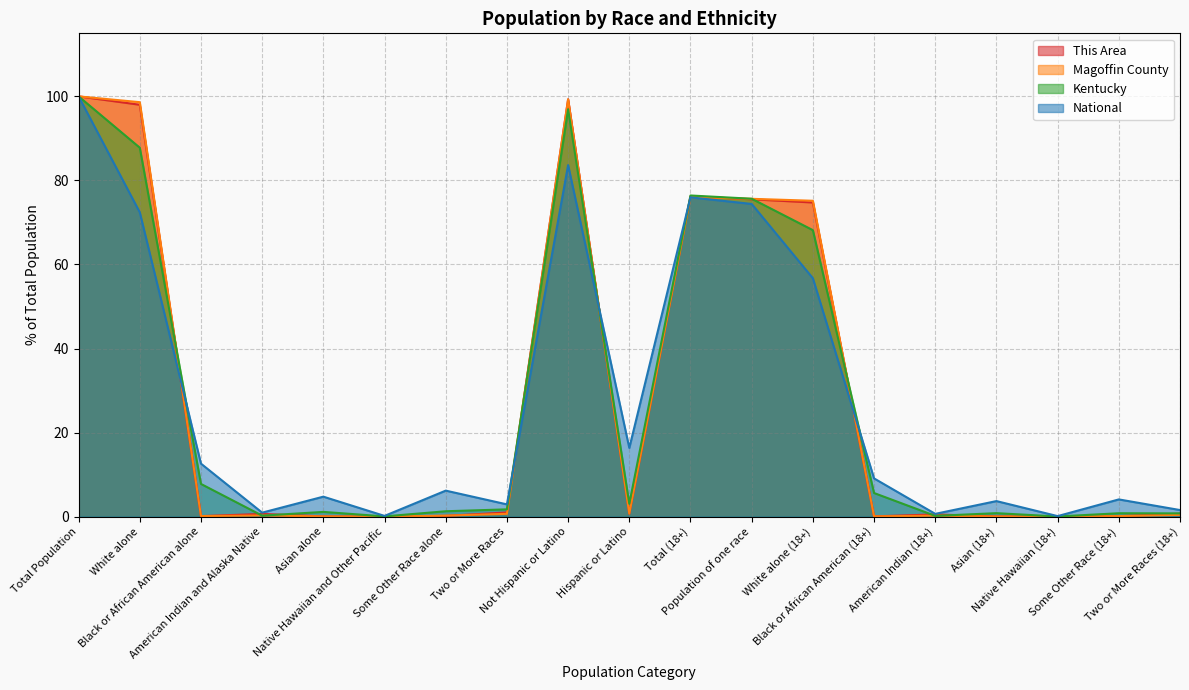

Is the value of This Area at Some Other Race (18+) greater than the value of Magoffin County at Some Other Race alone?

No